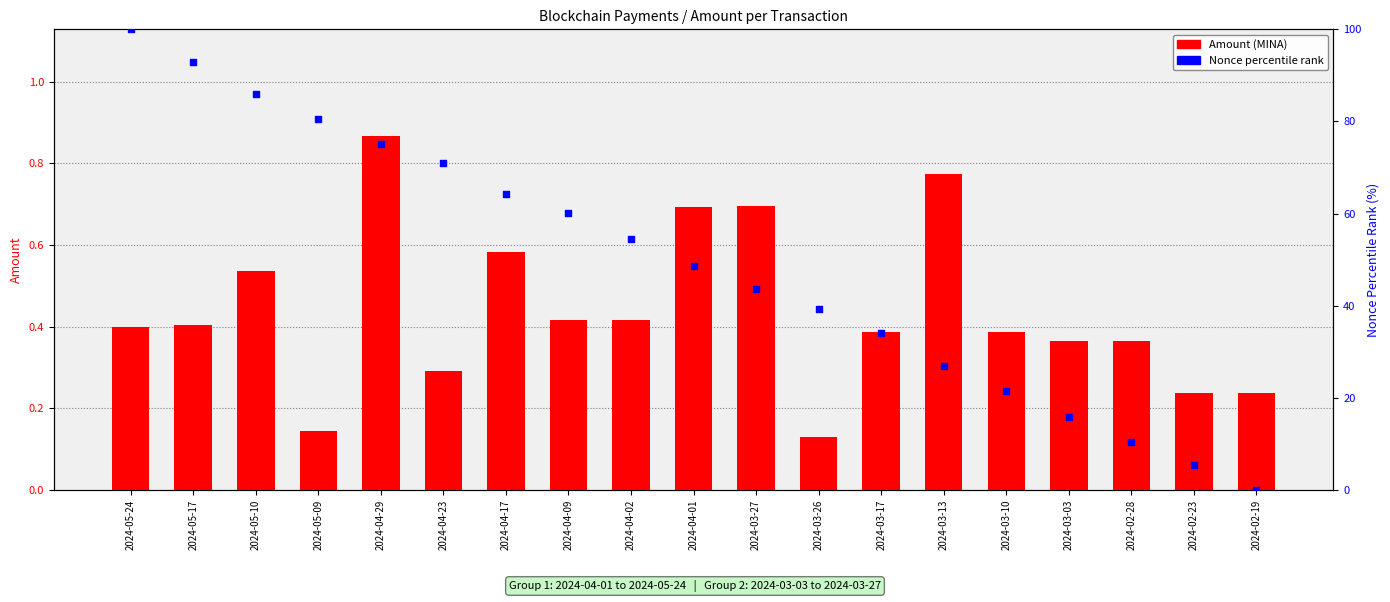

Which series has the largest Y range (max minus min)?

Nonce percentile rank